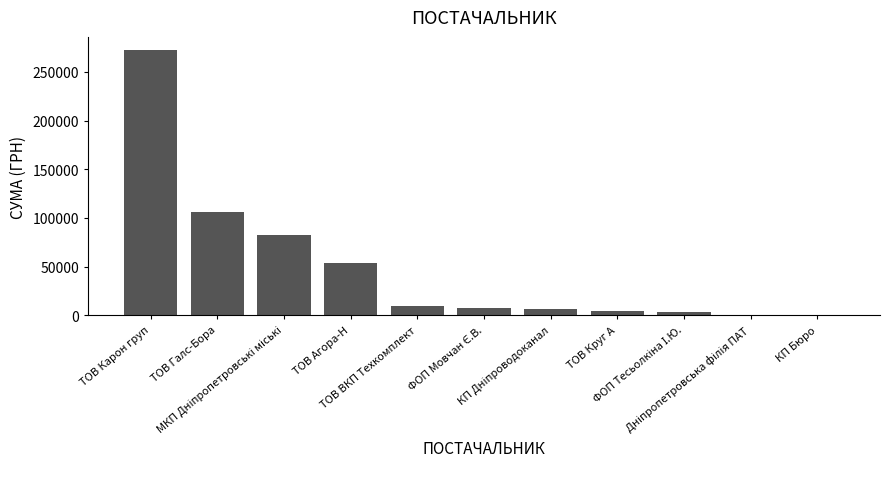

What is the sum of all values?

547385.9